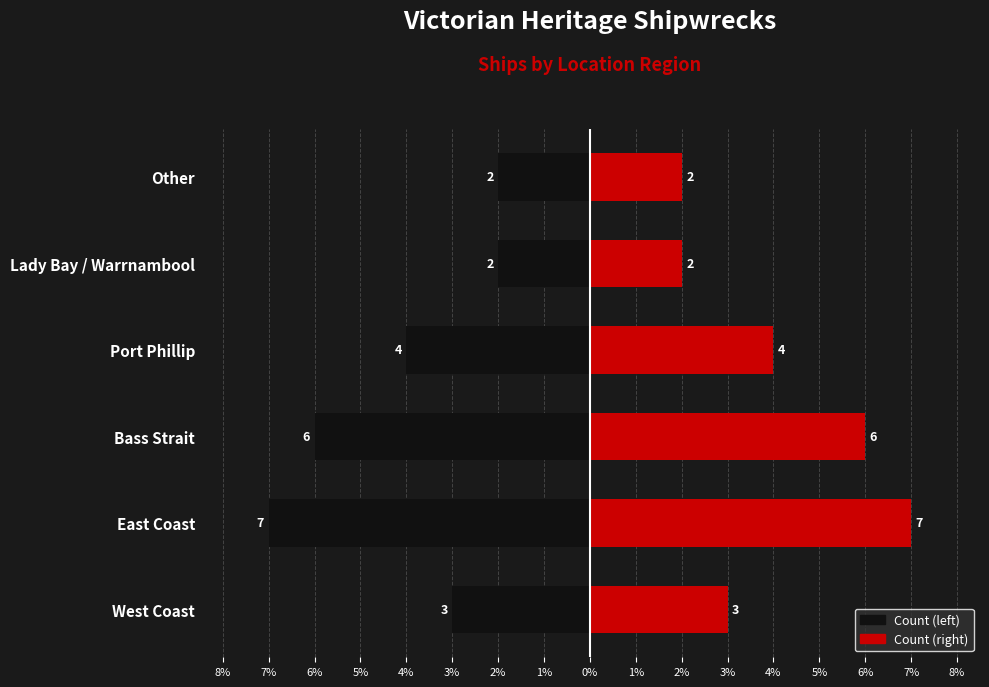

How many distinct data groups are displayed?

2